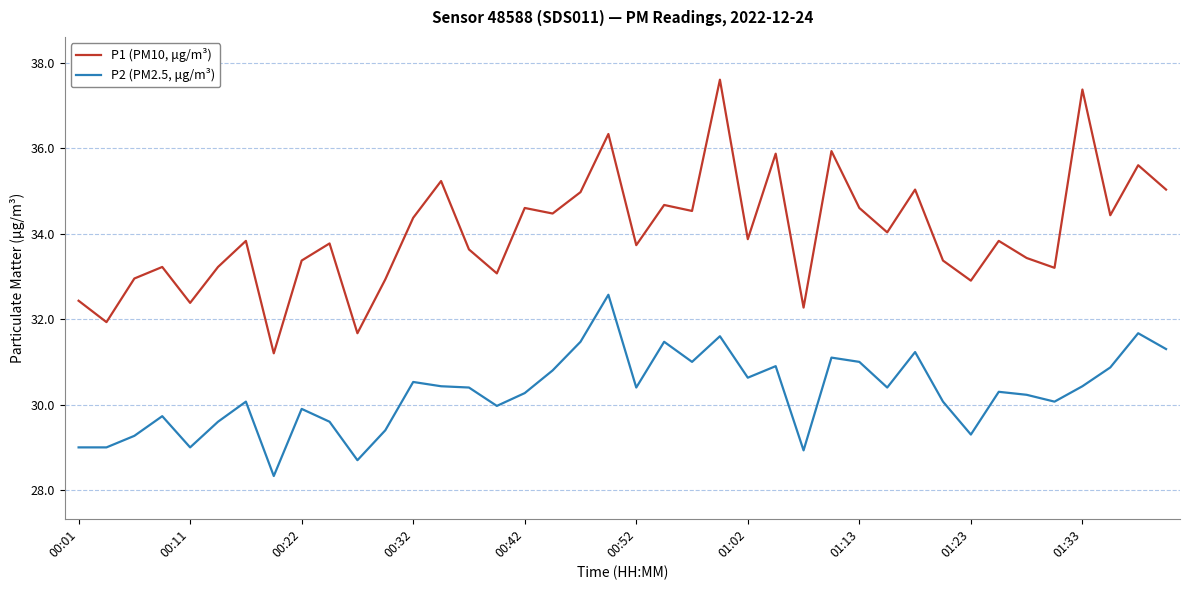

What is the difference between the maximum and minimum values in the P1 (PM10, μg/m³) series?

6.4